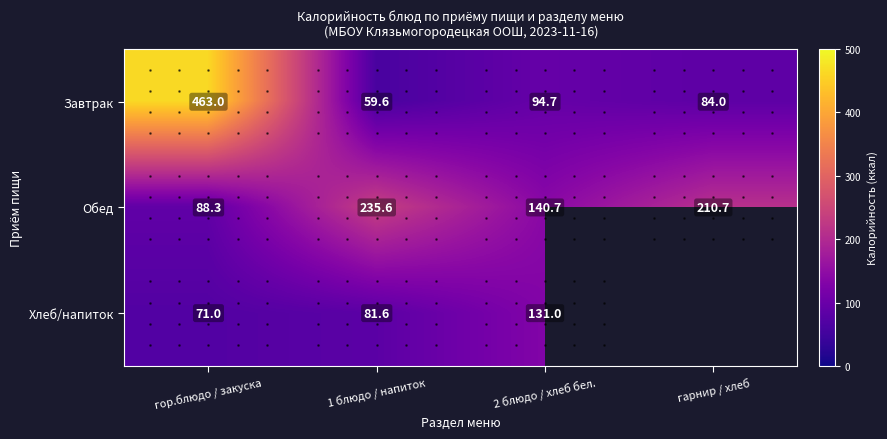

Rank the categories by Обед value from lowest to highest.

гор.блюдо / закуска, 2 блюдо / хлеб бел., гарнир / хлеб, 1 блюдо / напиток